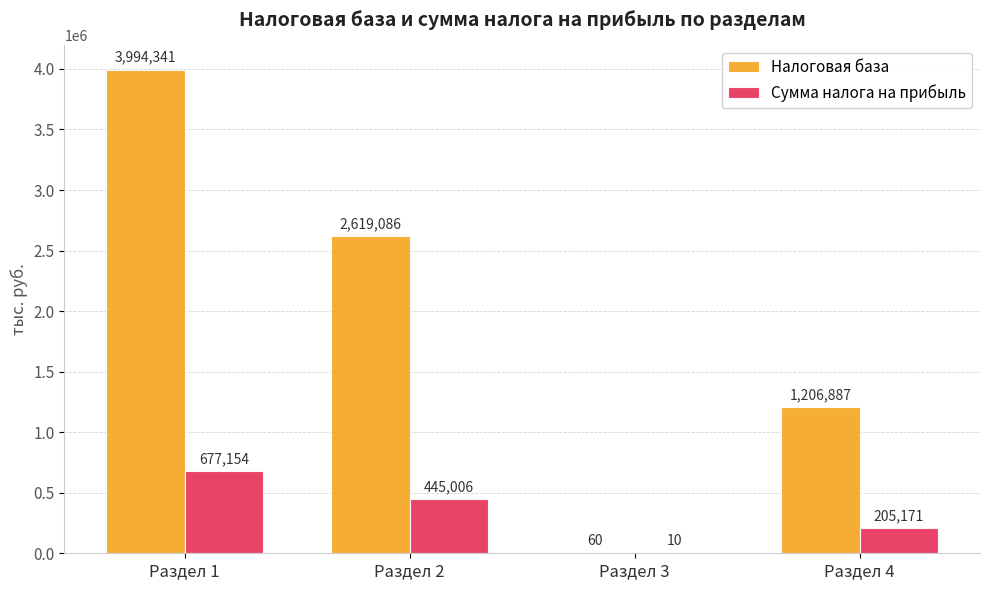

Where does the Налоговая база series first go above 2619086?

Раздел 1